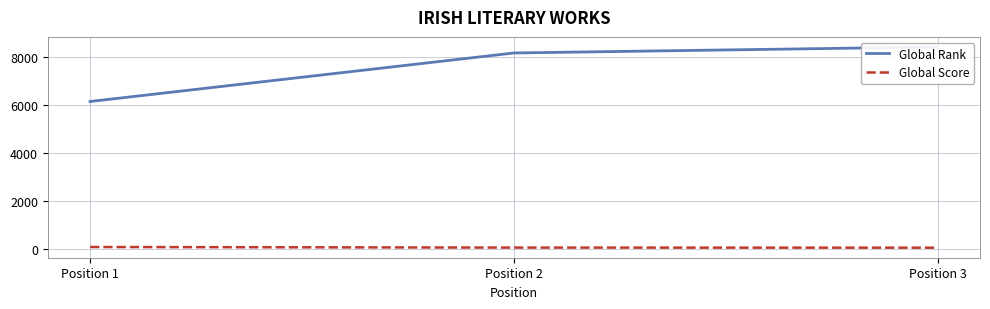

Count the number of categories in the chart.

3